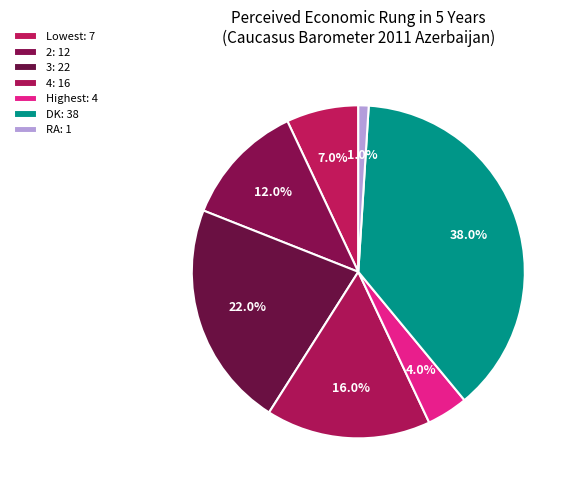

Is there any slice that represents more than half of the pie?

No